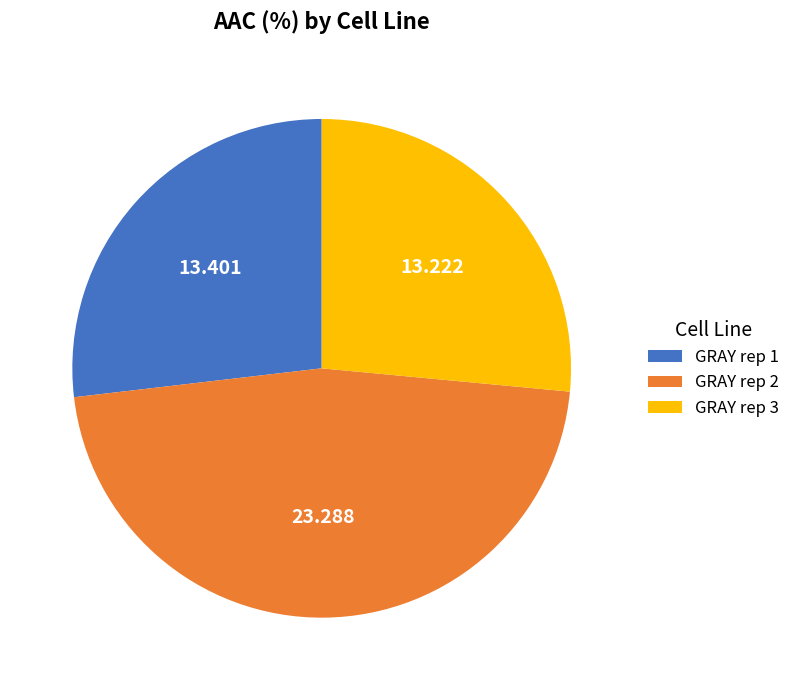

Approximately how many times larger is the value at GRAY rep 1 compared to GRAY rep 3?

1.0